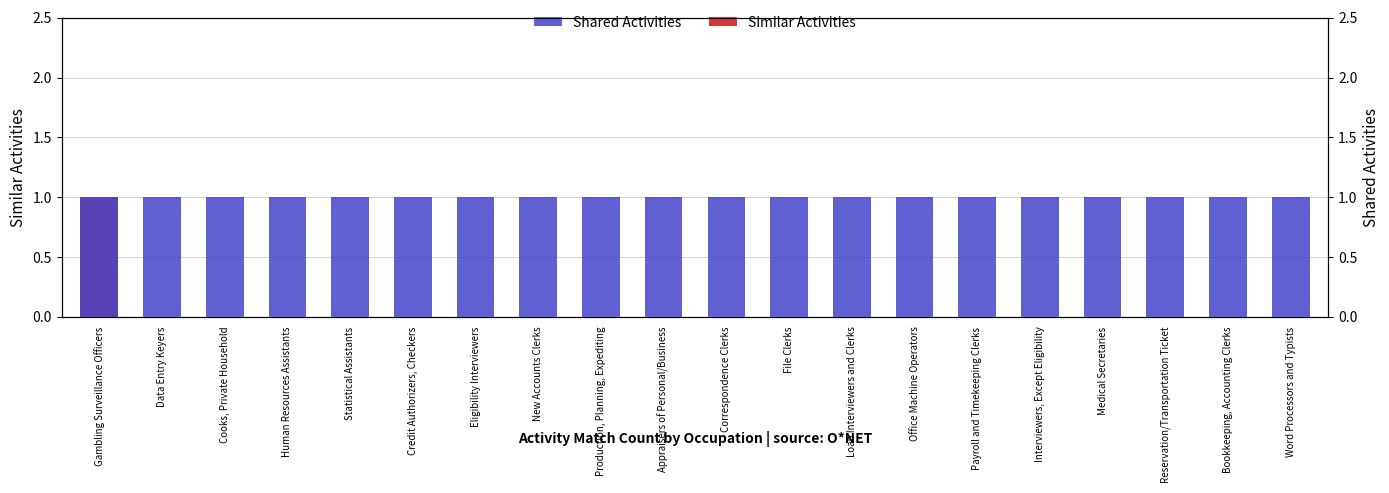

Rank the series by their maximum value, from highest to lowest.

Similar Activities, Shared Activities